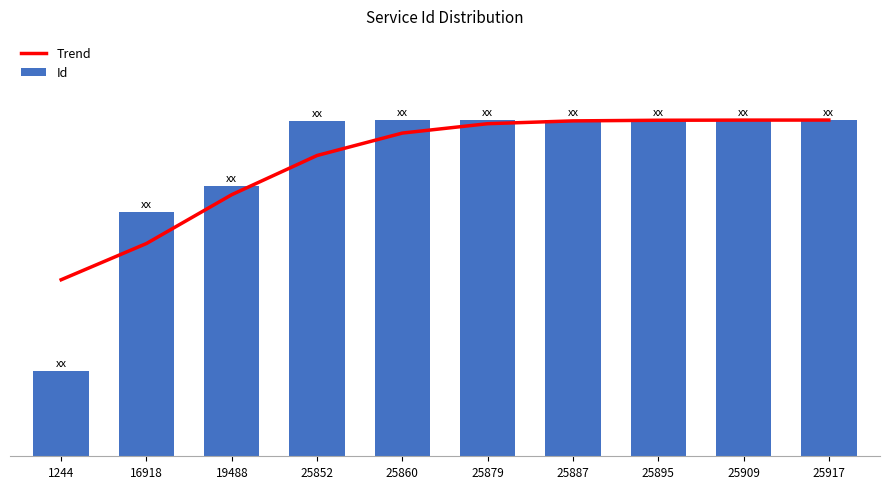

What are all the series names shown in the legend?

Trend, Id